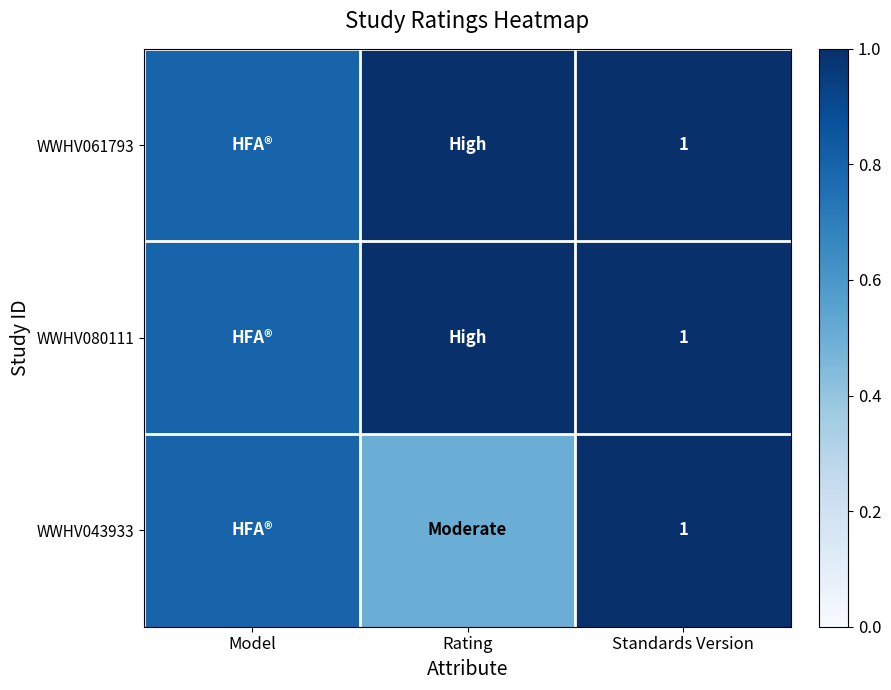

At which category is the sum across all series the highest?

Standards Version